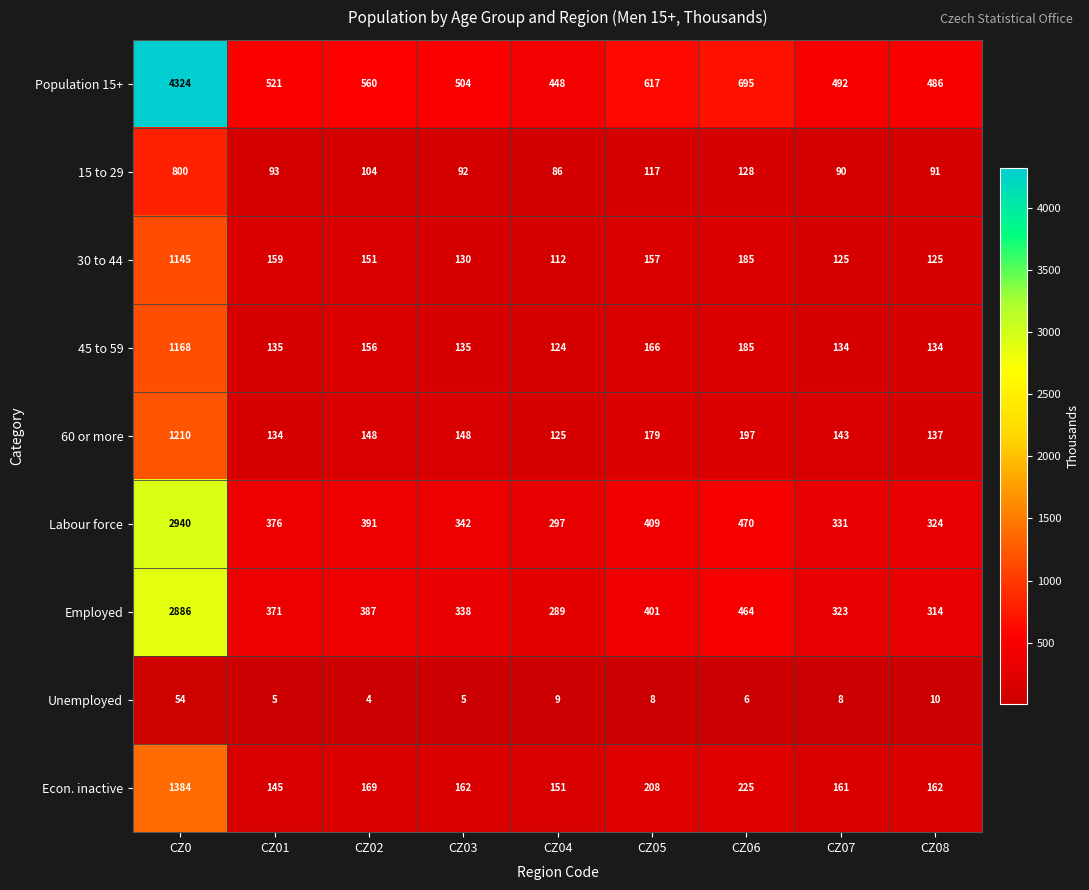

At which category is the sum across all series the highest?

CZ0